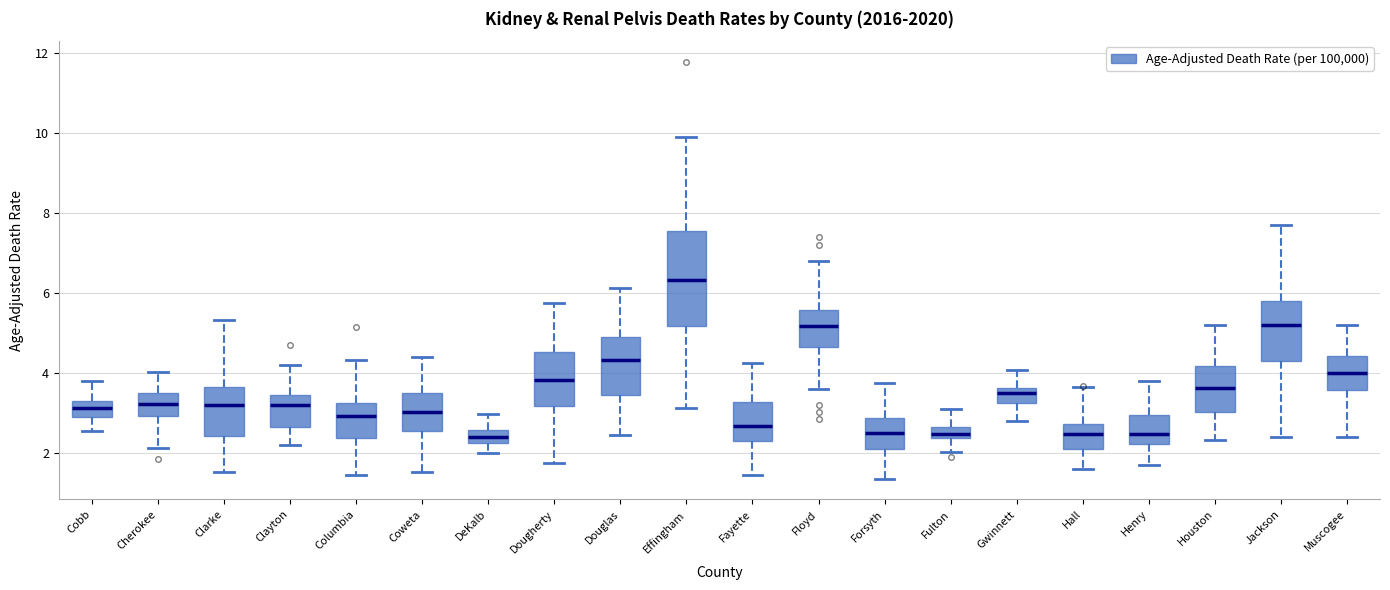

Which box has the highest median line?

Effingham